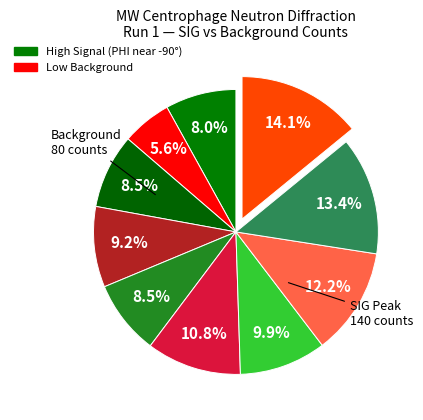

Is there a majority slice in this chart?

No